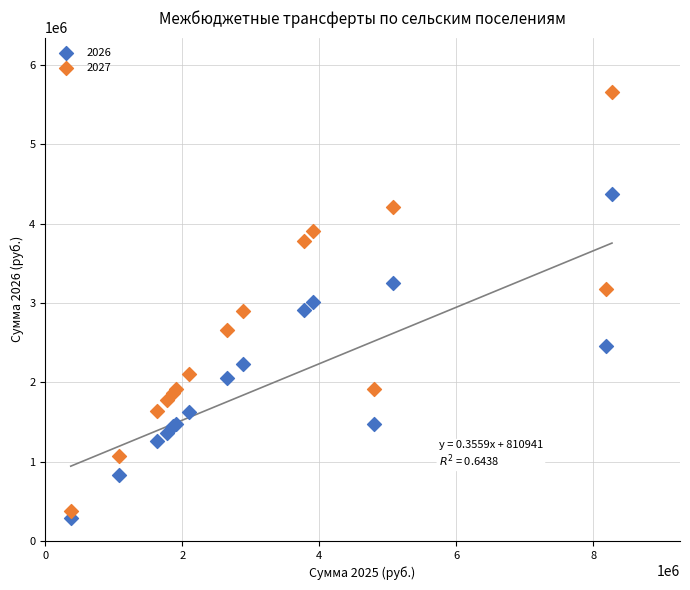

Which series contains the highest Y value?

2027